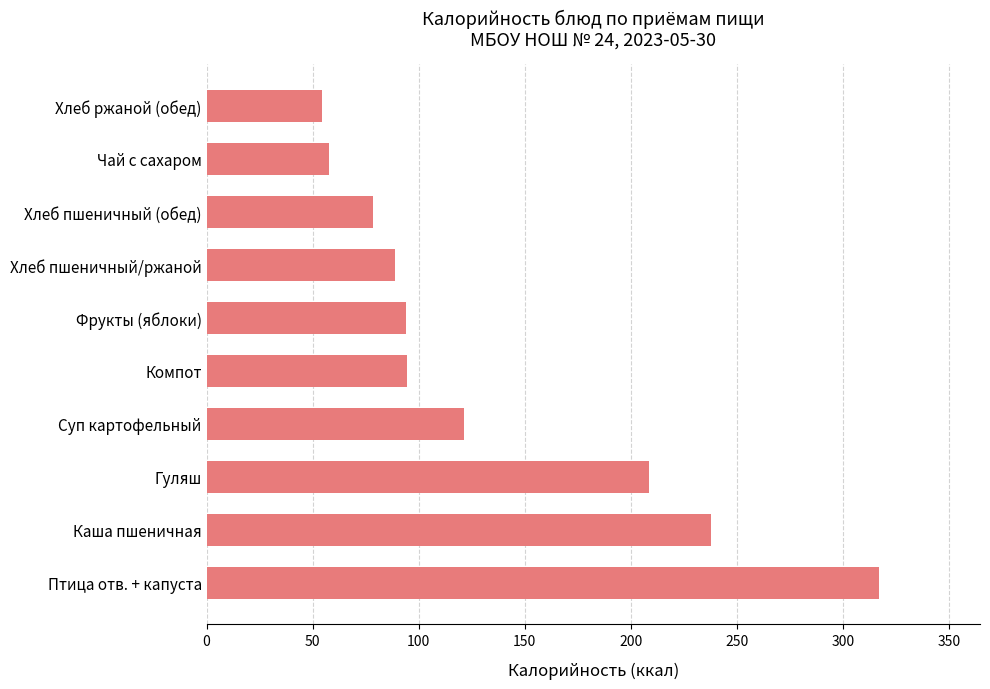

What is the difference between the maximum and minimum values?

262.7